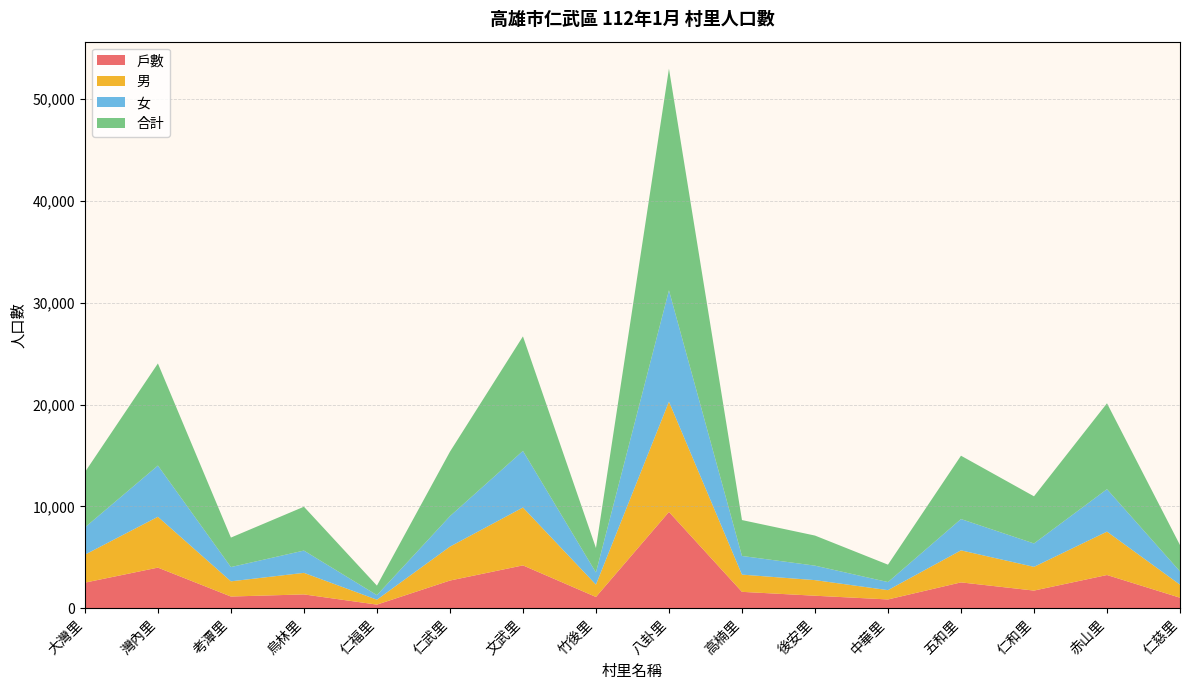

Reading right to left, list all the values displayed in this chart.

戶數: 1048	3275	1747	2552	877	1243	1624	9465	1122	4220	2732	370	1372	1164	4001	2527
男: 1278	4258	2330	3143	915	1531	1691	10822	1210	5681	3328	482	2115	1492	4989	2745
女: 1304	4168	2296	3073	792	1421	1831	10929	1192	5556	2993	450	2188	1400	5029	2677
合計: 2582	8426	4626	6216	1707	2952	3522	21751	2402	11237	6321	932	4303	2892	10018	5422